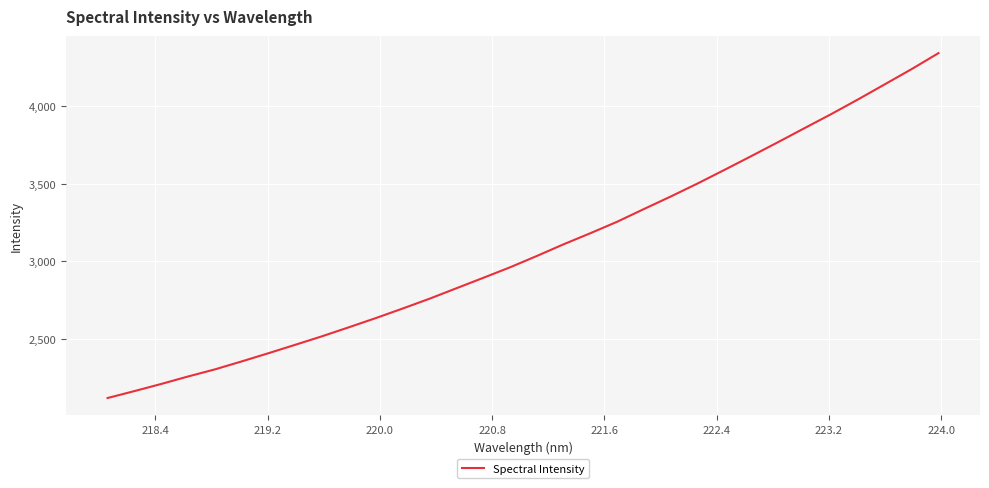

What is the maximum value shown in the chart?

4340.7